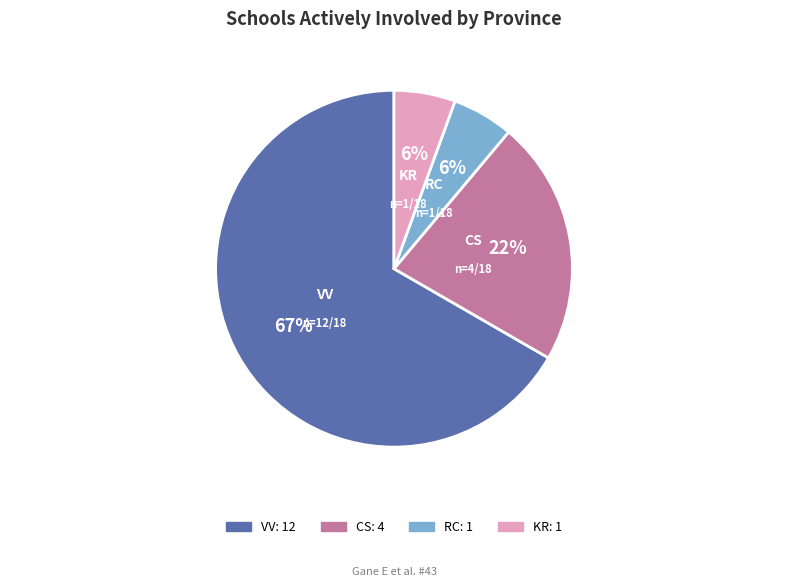

What percentage is the KR slice, to the nearest percent?

6%